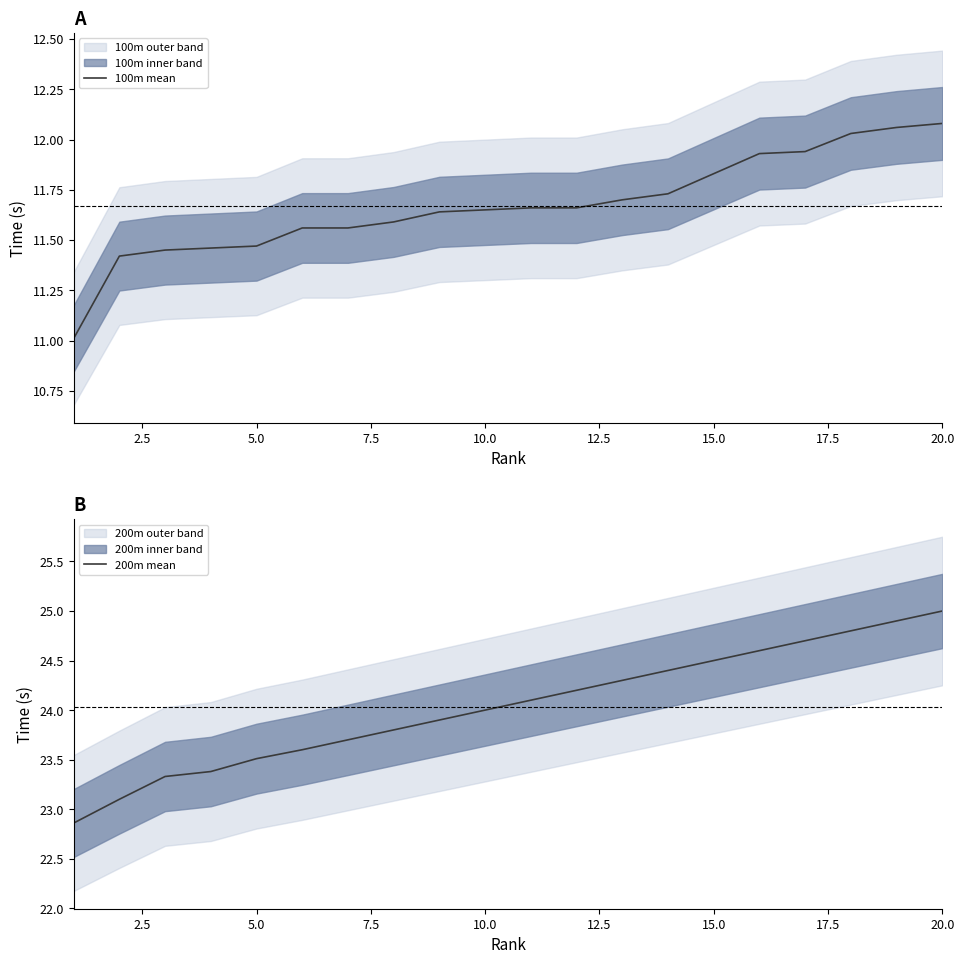

Is it true that 200m mean equals 24.5 at 15.0?

True